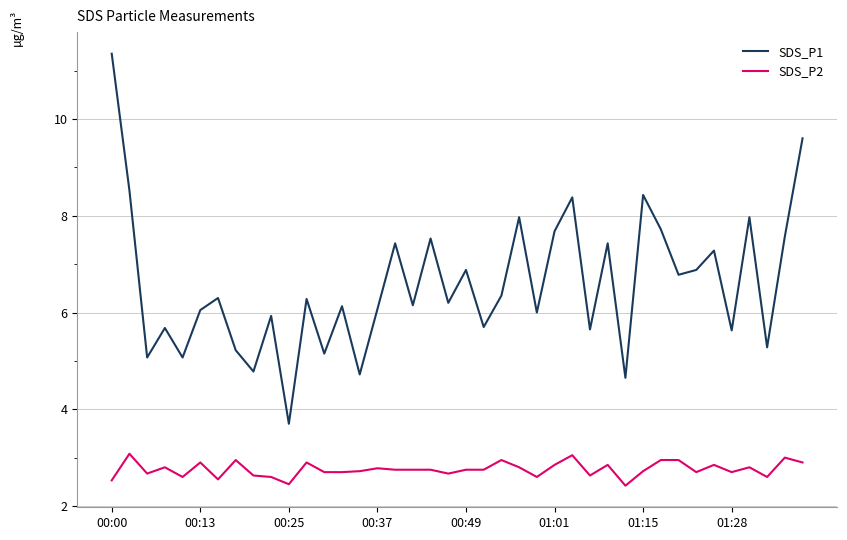

Rank the series by their maximum value, from lowest to highest.

SDS_P2, SDS_P1